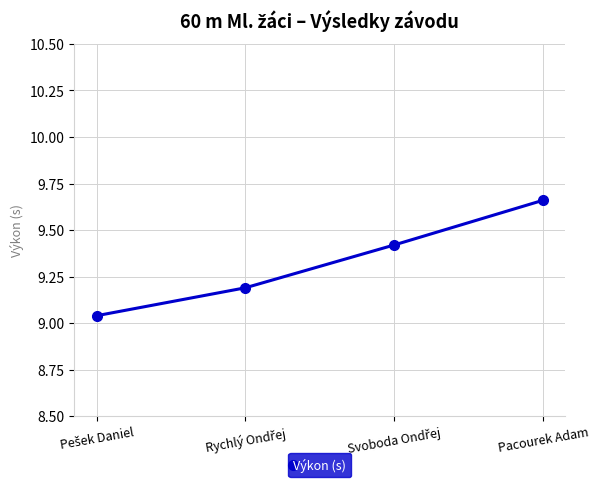

How many lines are shown in the chart?

1